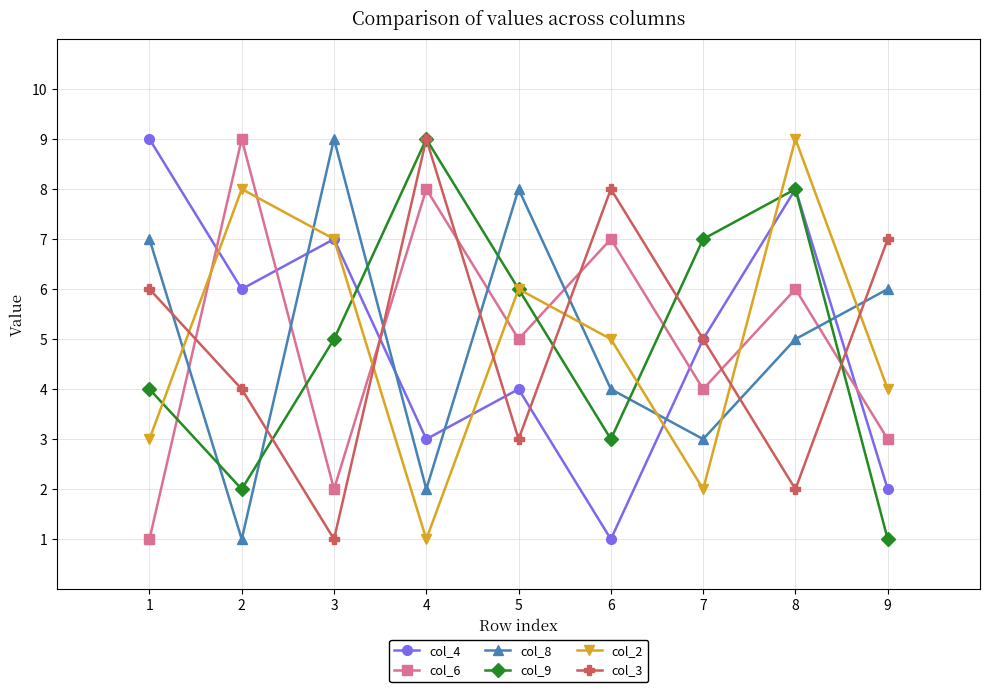

What is the difference between the highest and lowest values at 6?

7